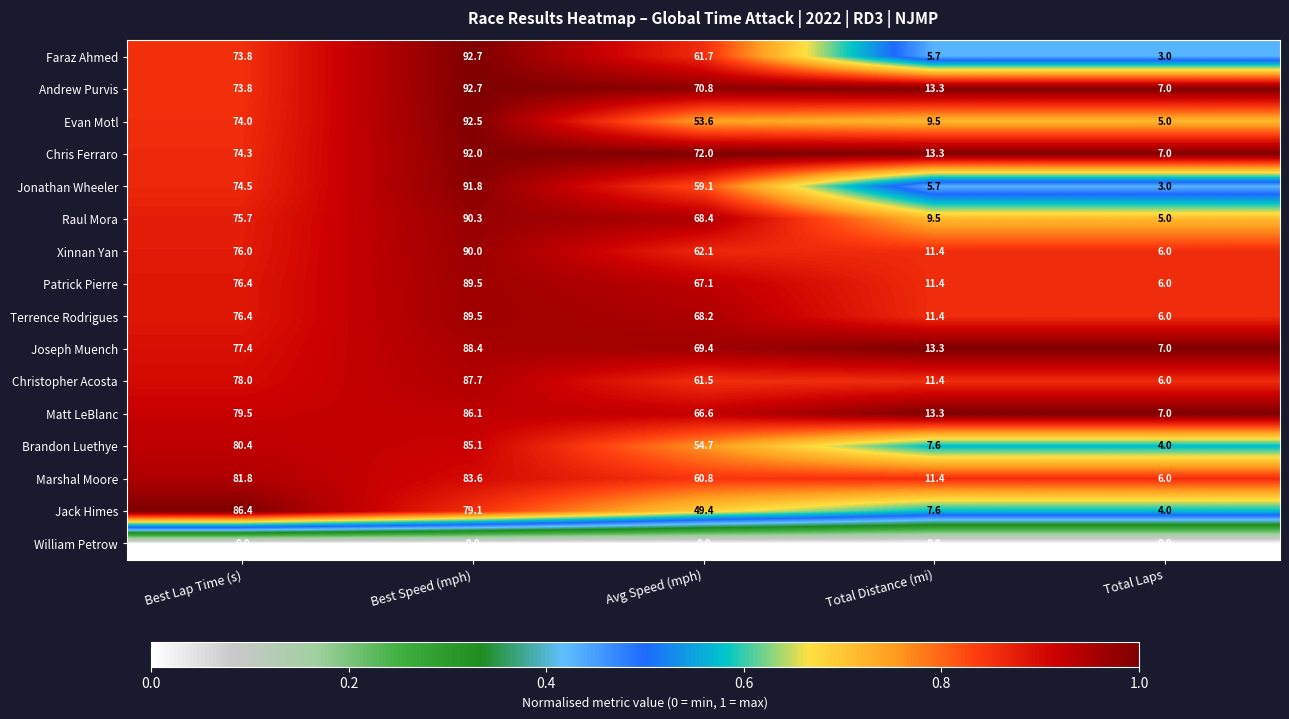

What is the greatest value displayed?

92.7